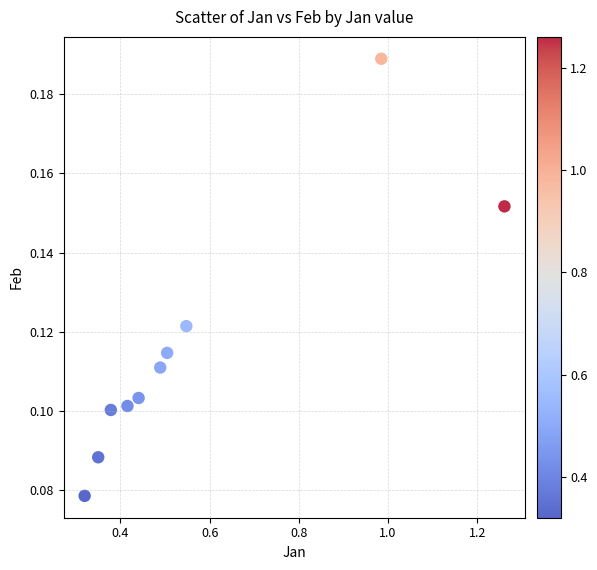

What is the range of X values (max minus min)?

0.9